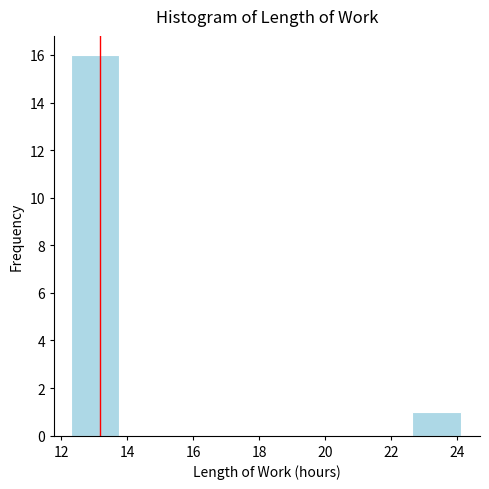

Reading left to right, transcribe this chart: for each bar, give the range it covers on the x-axis and its height. Neither the bar edges nor the heights are printed on the chart, so give them approximately, as read against the axes.

12.2 to 13.8: 16
13.8 to 15.2: 0
15.2 to 16.8: 0
16.8 to 18.2: 0
18.2 to 19.6: 0
19.6 to 21.2: 0
21.2 to 22.6: 0
22.6 to 24.2: 1